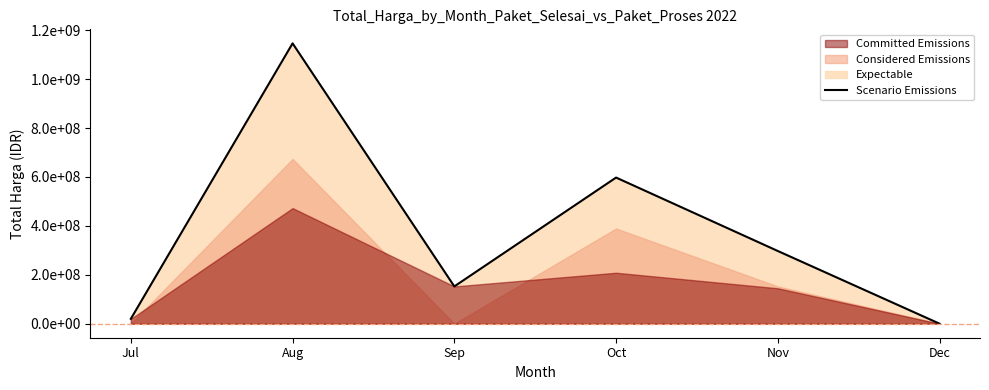

Where is the first local minimum?

Sep